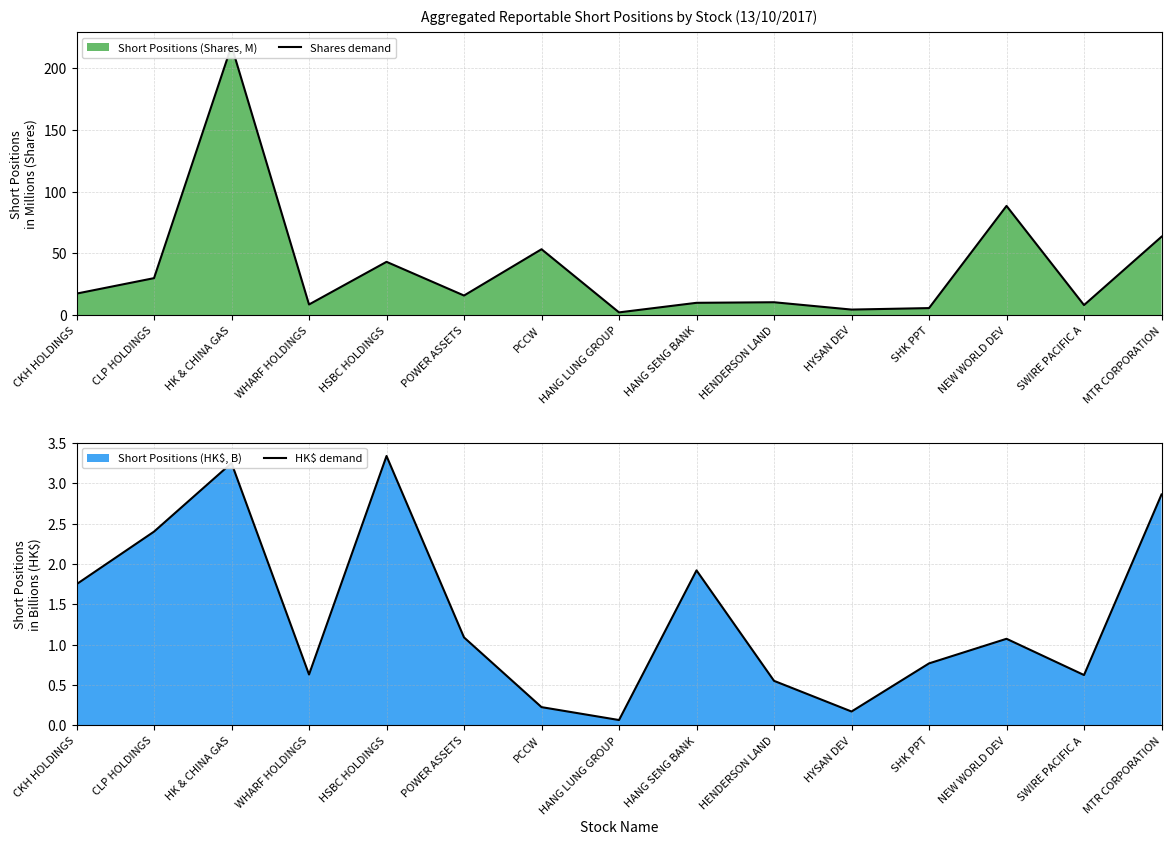

What is the sum of the Shares demand values at POWER ASSETS and CLP HOLDINGS?

46.0